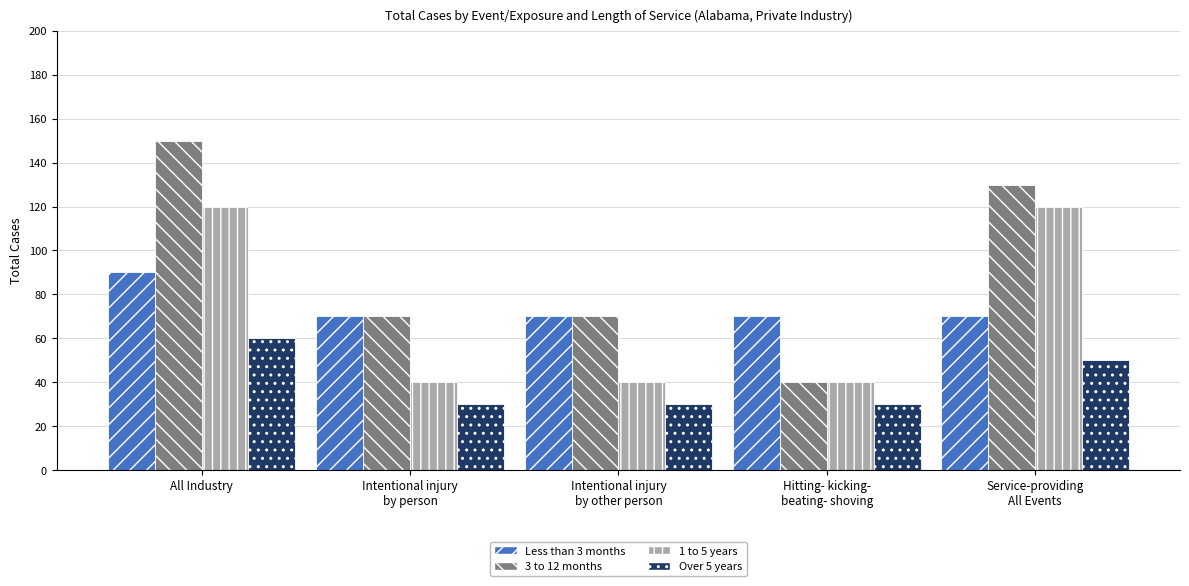

Is the value of Over 5 years at Intentional injury
by other person greater than the value of 1 to 5 years at All Industry?

No